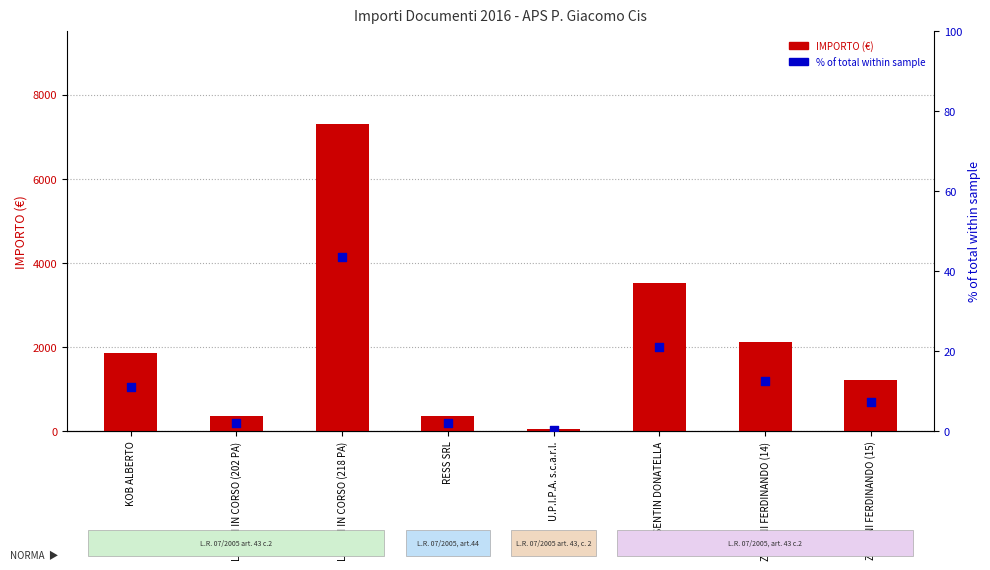

Which series reaches the minimum Y coordinate?

% of total within sample